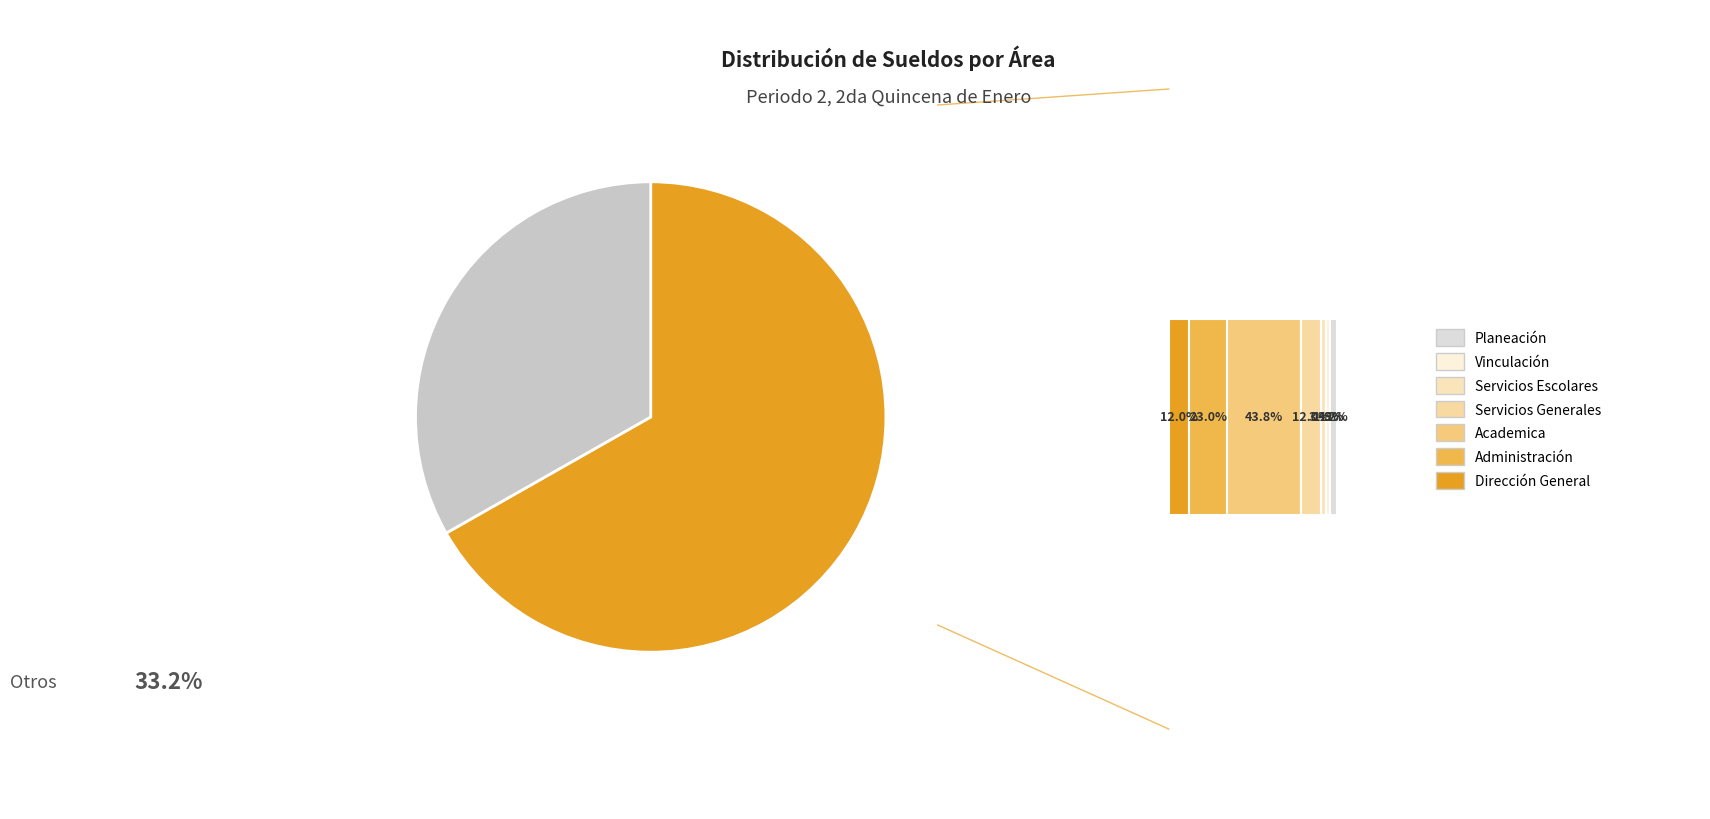

To the nearest percent, what is the average slice percentage?

14%